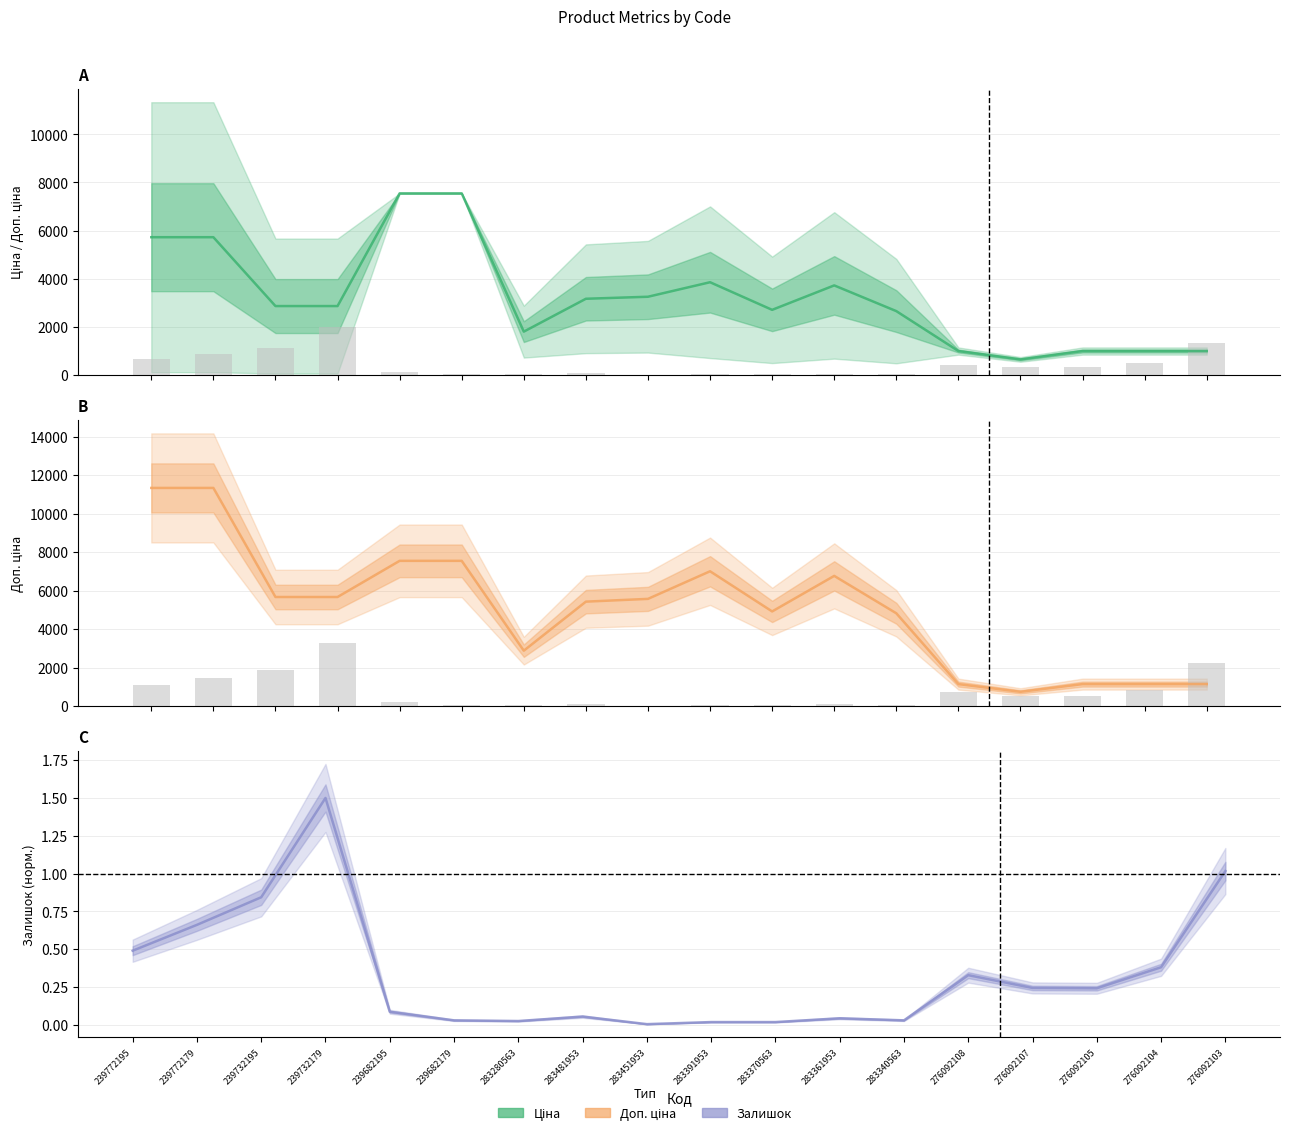

What is the value of the Доп. ціна bar at the 18th from the left?

1142.1